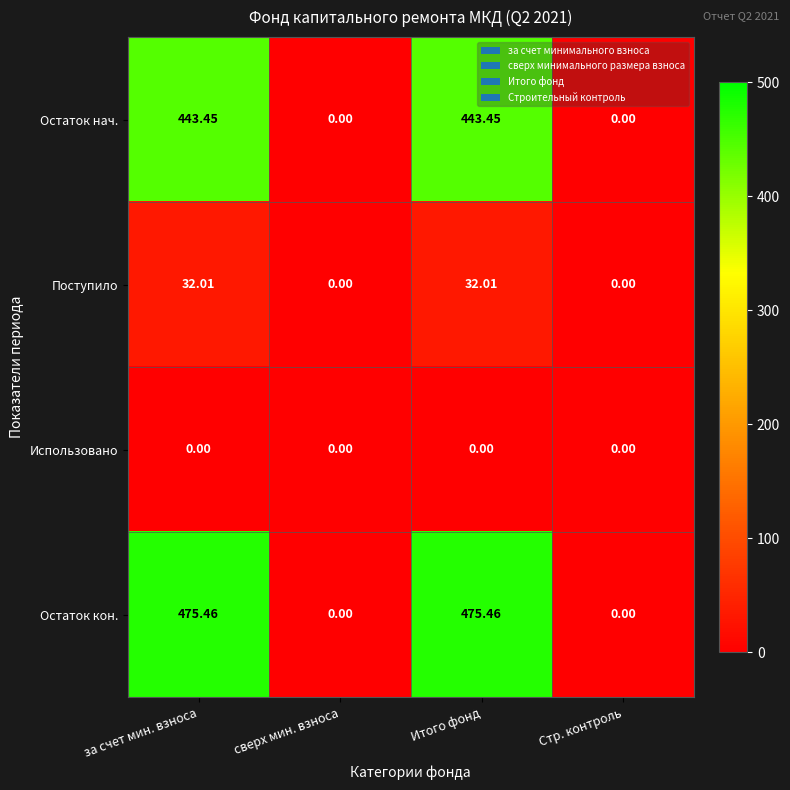

Between за счет мин. взноса and Стр. контроль, which series saw the biggest shift?

Остаток кон.